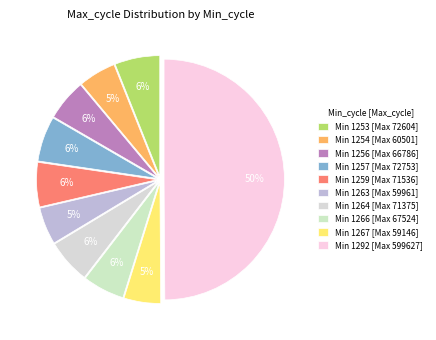

How many segments does this pie chart have?

10